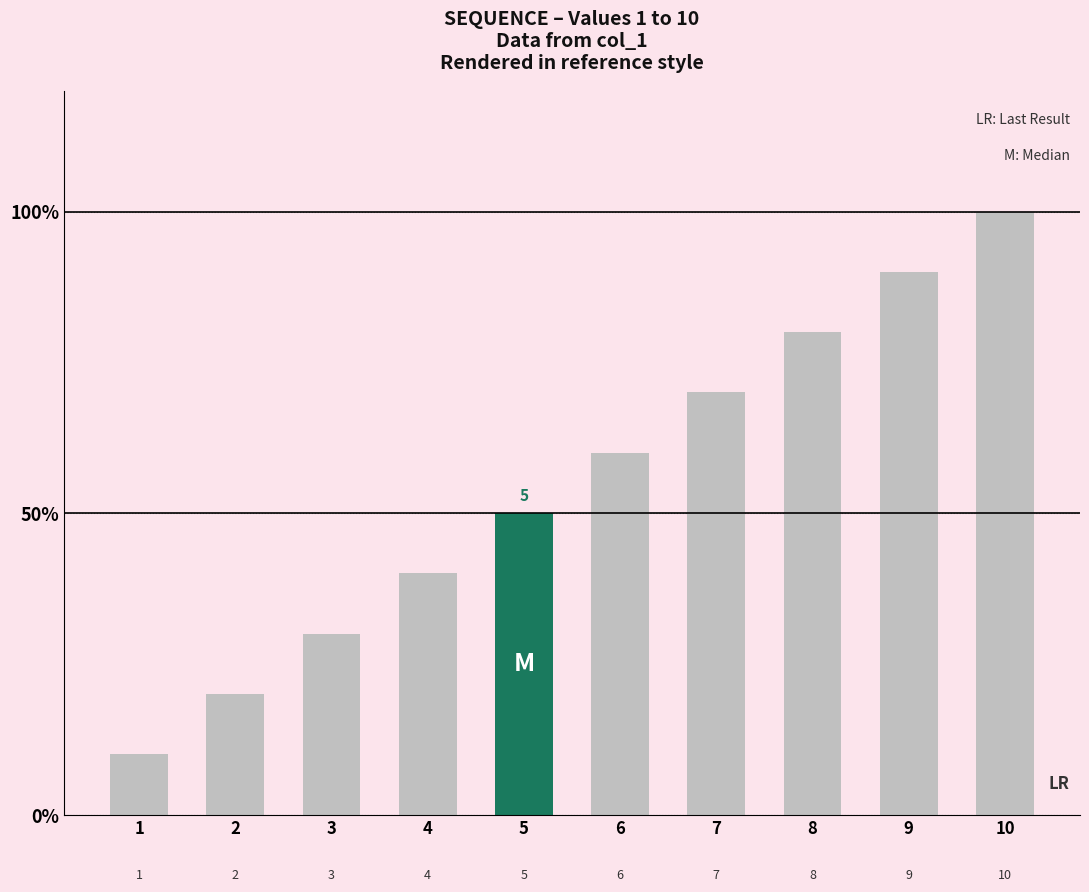

The chart shows a value of 6 at 6. True or false?

True